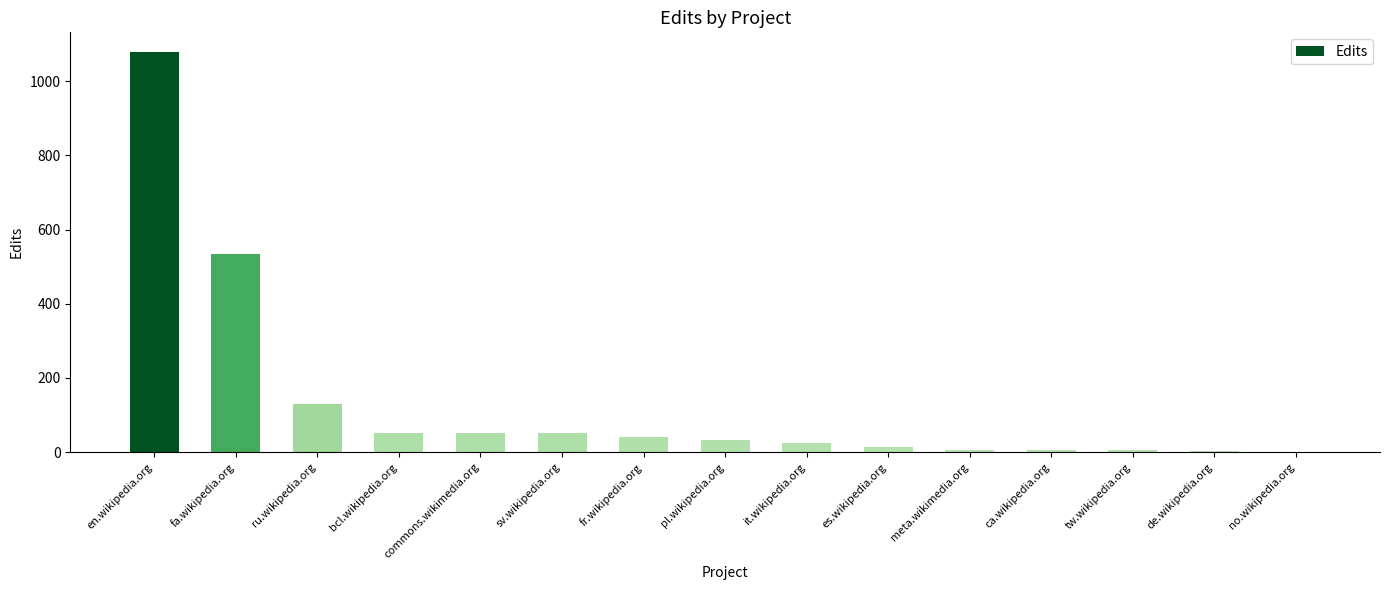

What is the difference between the values at ru.wikipedia.org and ca.wikipedia.org?

123